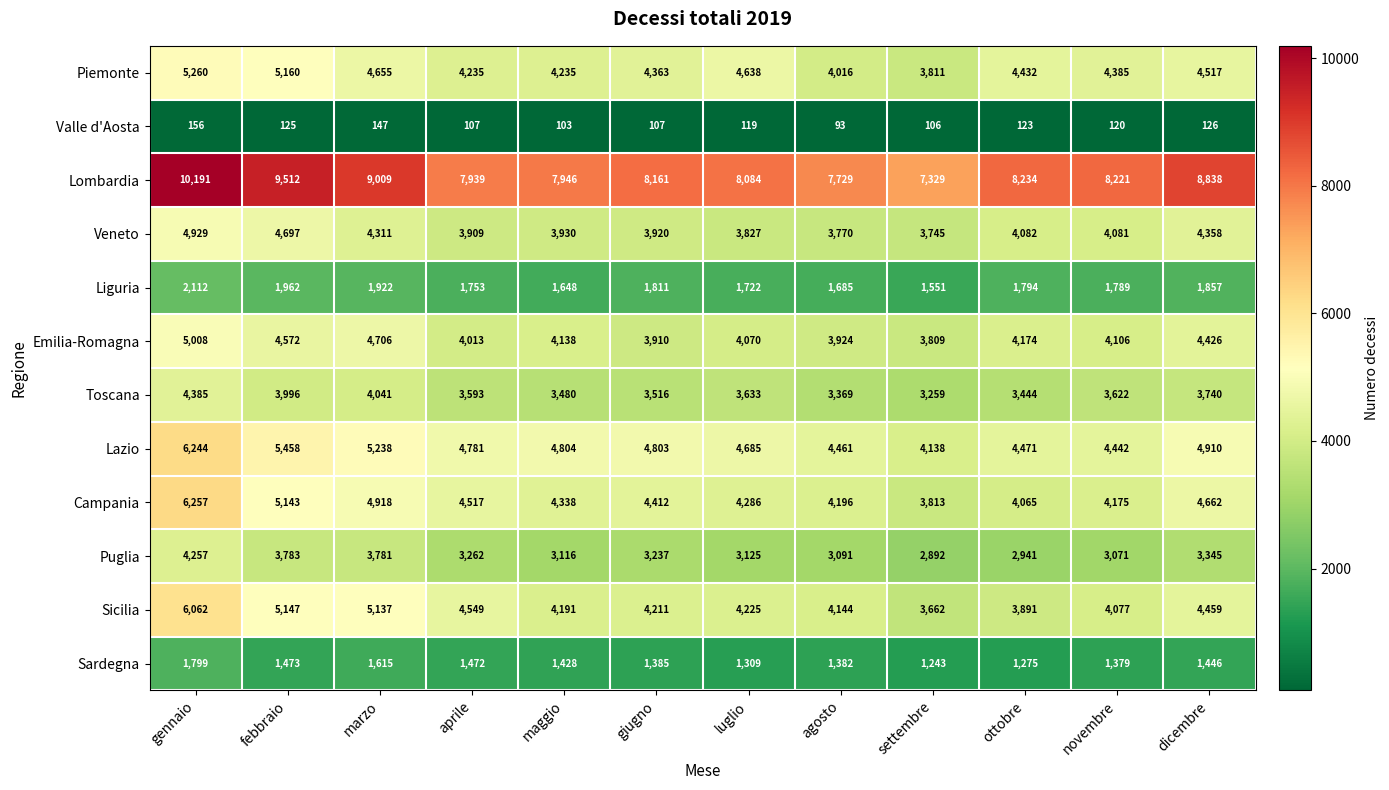

At which label does Valle d'Aosta first exceed 120?

gennaio